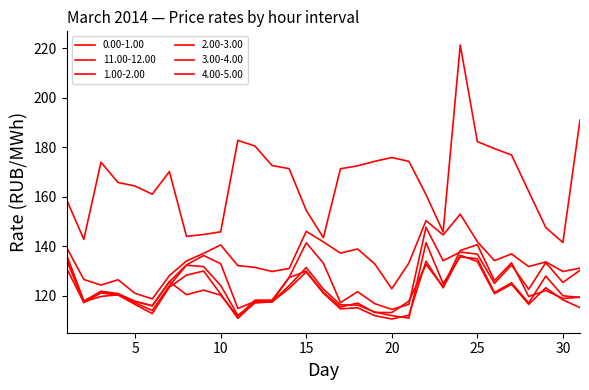

Which series has the largest range (max minus min)?

11.00-12.00